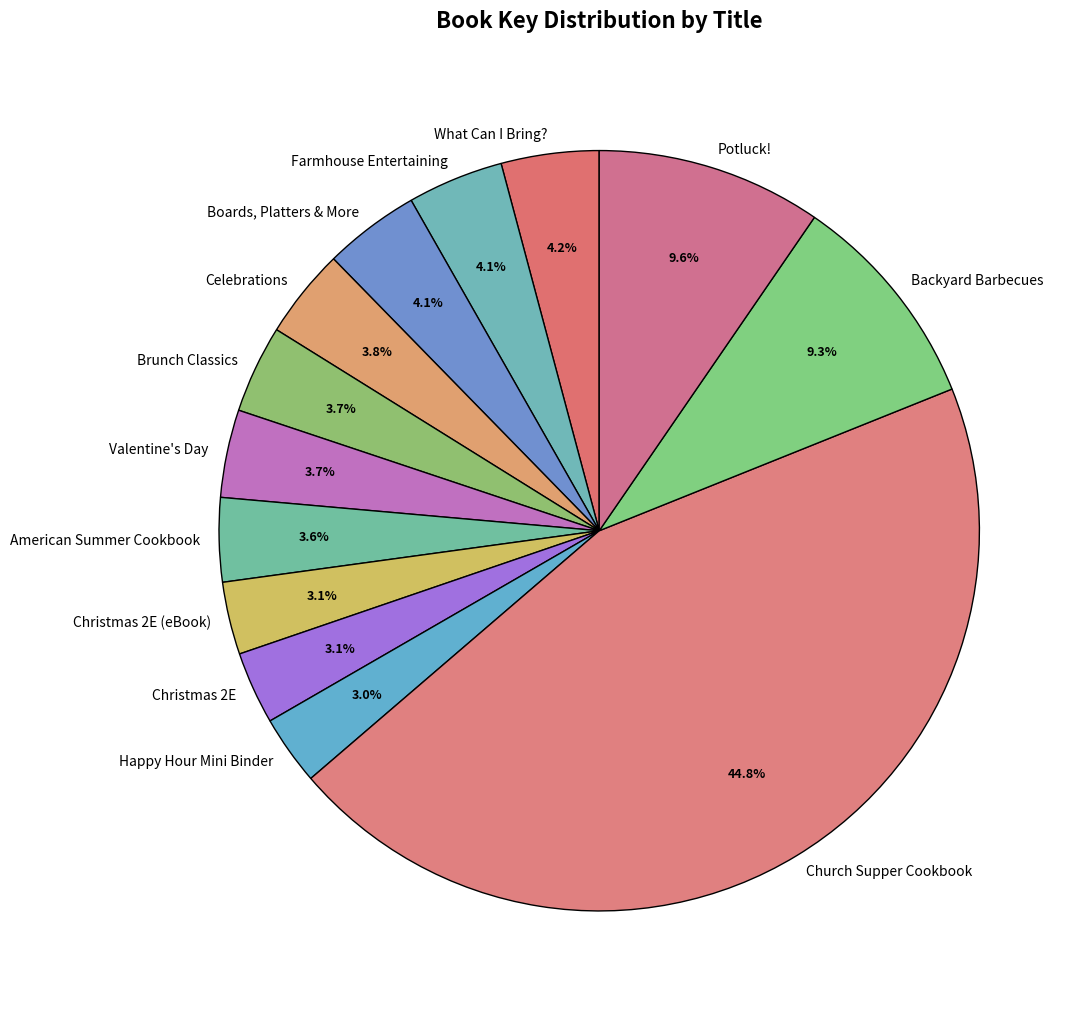

What is the largest slice in the pie chart?

Church Supper Cookbook